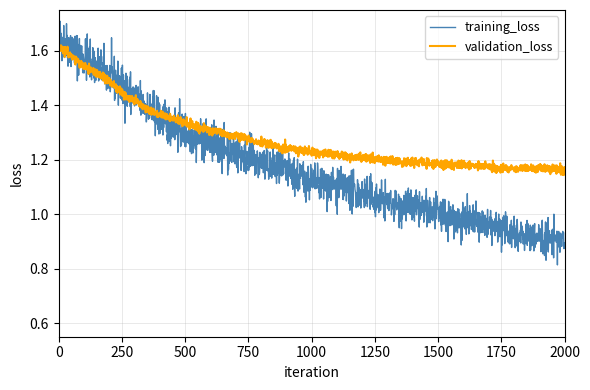

List the series in order of their overall mean, highest first.

validation_loss, training_loss